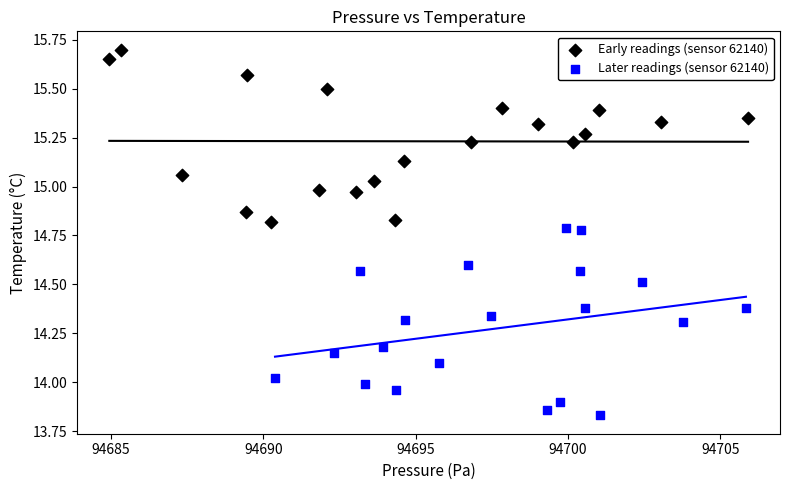

Which series reaches the maximum Y coordinate?

Early readings (sensor 62140)